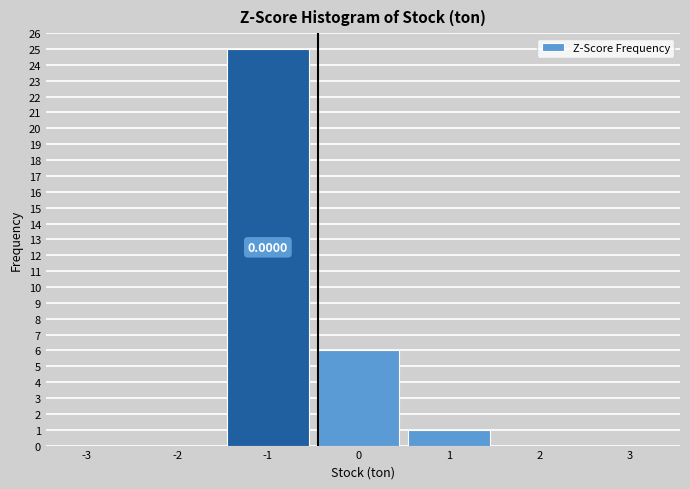

What is the change in value from 0 to 2?

-6